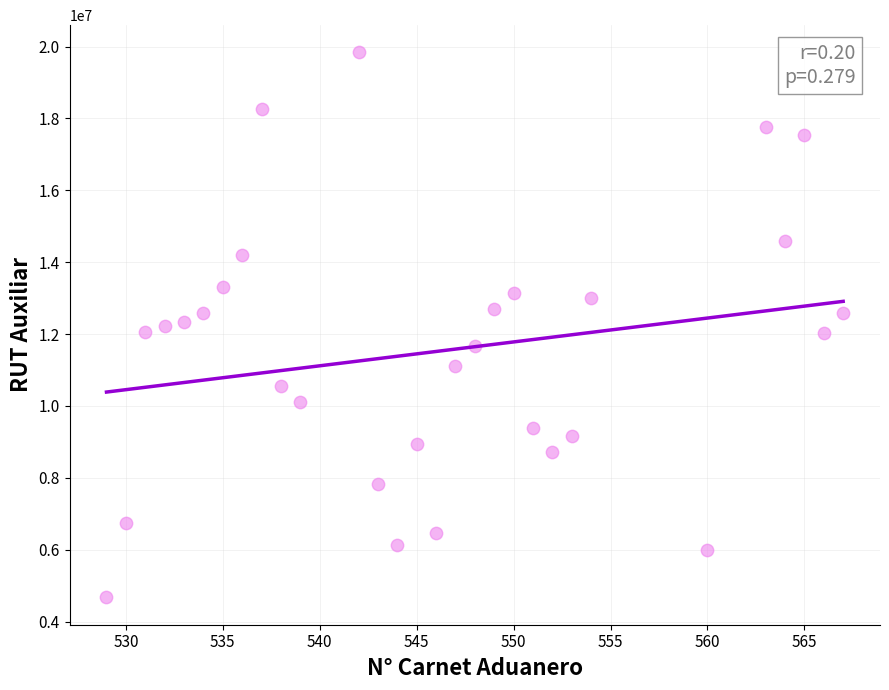

What is the range of Y values (max minus min)?

15167026